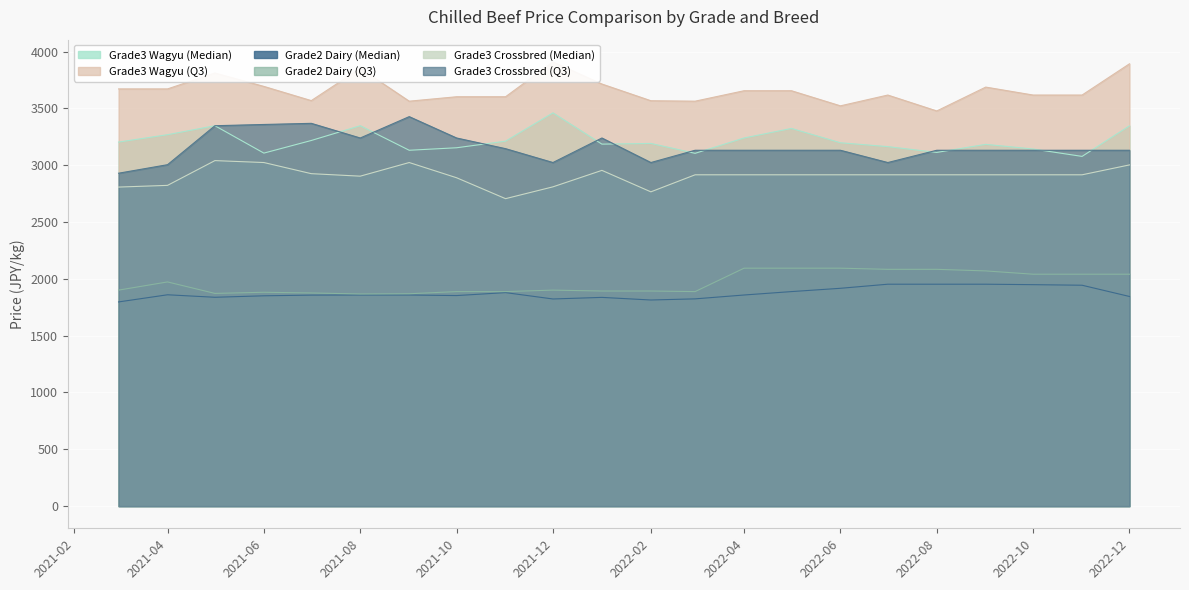

What are all the series names shown in the legend?

Grade3 Wagyu (Median), Grade3 Wagyu (Q3), Grade2 Dairy (Median), Grade2 Dairy (Q3), Grade3 Crossbred (Median), Grade3 Crossbred (Q3)